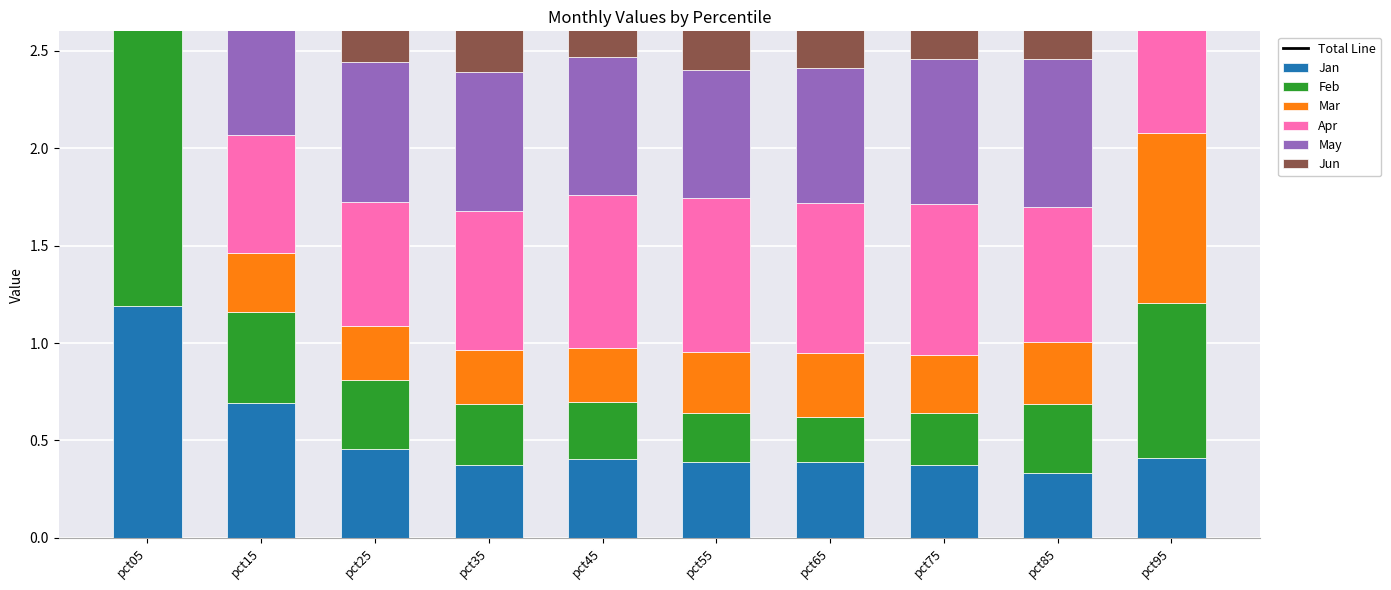

Is it true that May equals 0.7 at pct45?

True